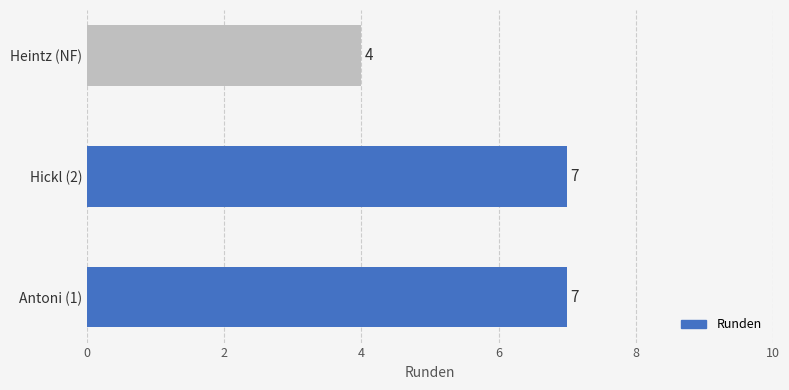

Where is the data nearest to the value 5?

Heintz (NF)